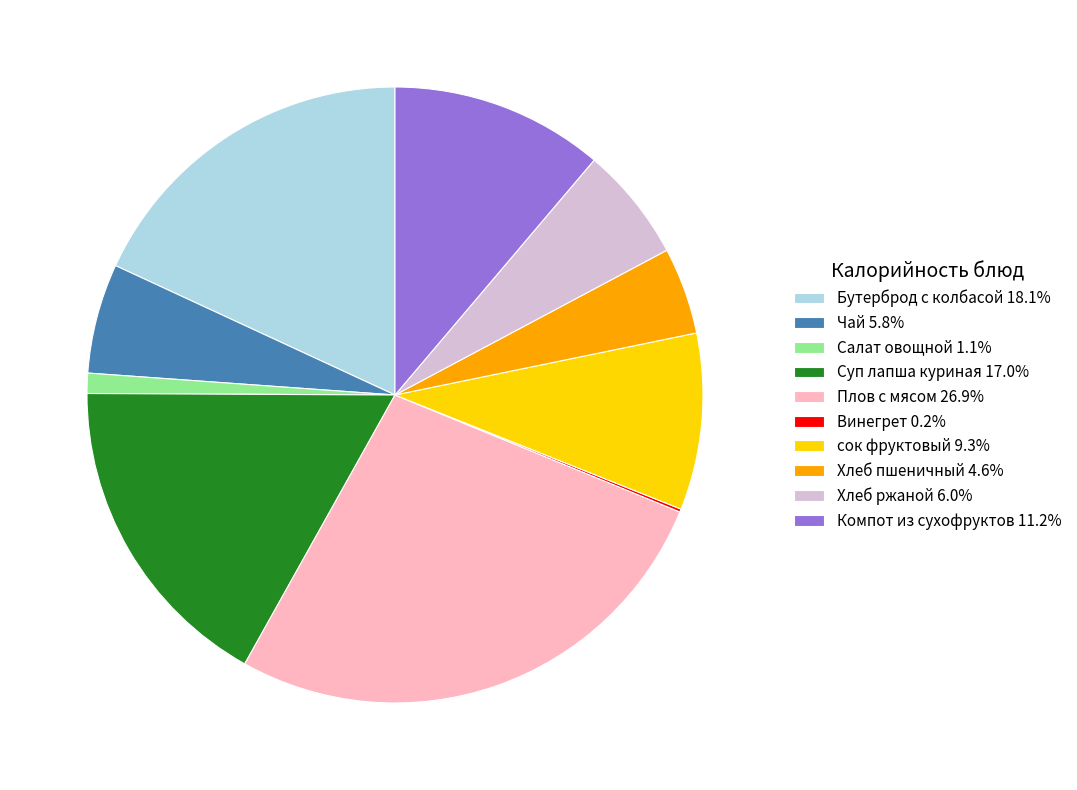

Is the sum of Салат овощной 1.1% and Хлеб ржаной 6.0% greater than half?

No